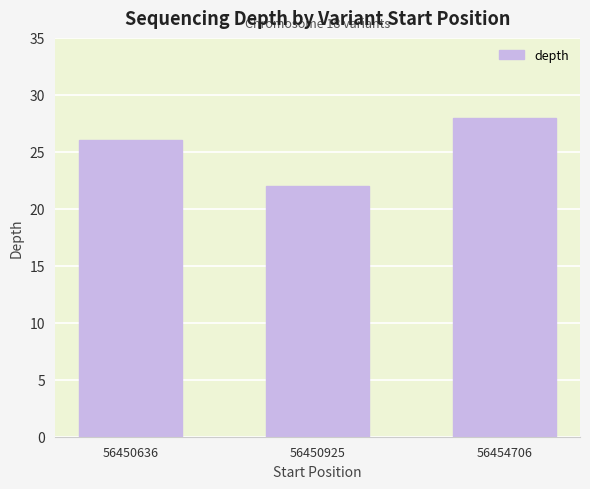

Rank the categories by value from lowest to highest.

56450925, 56450636, 56454706